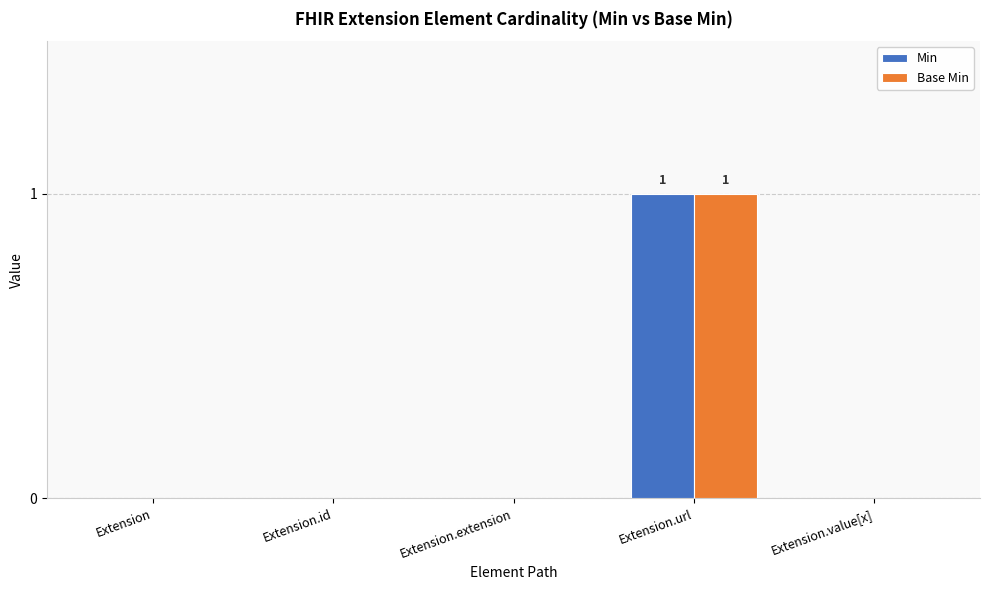

At which label does Min reach its peak?

Extension.url